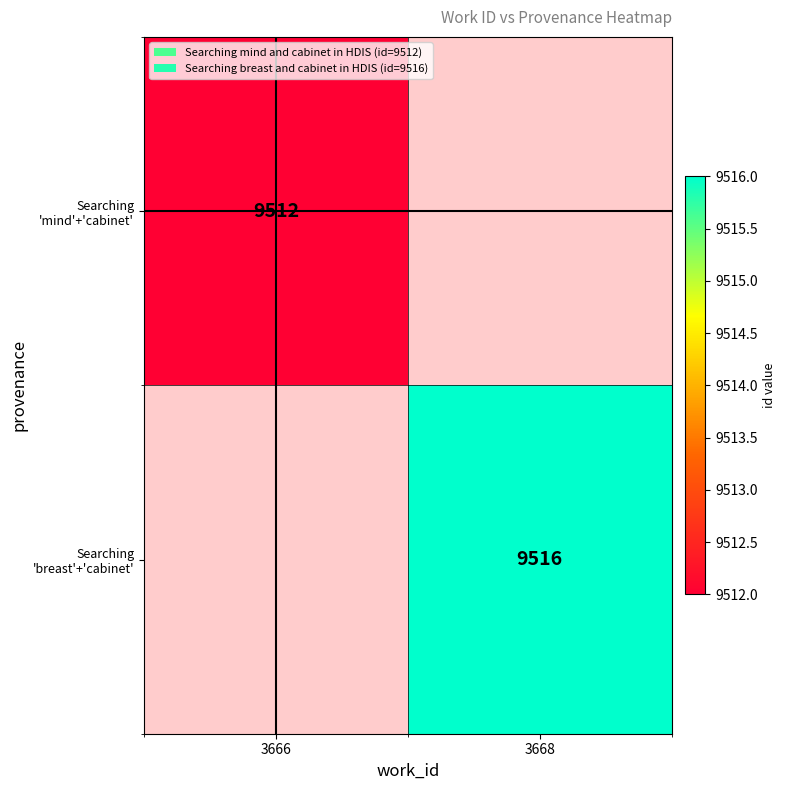

The Searching 'breast'+'cabinet' series shows 15841.9 at 3668. True or false?

False